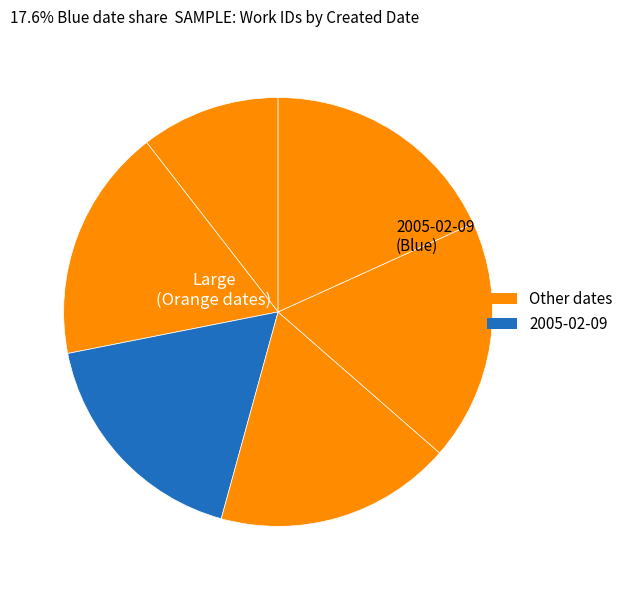

Count the number of slices in the pie.

6